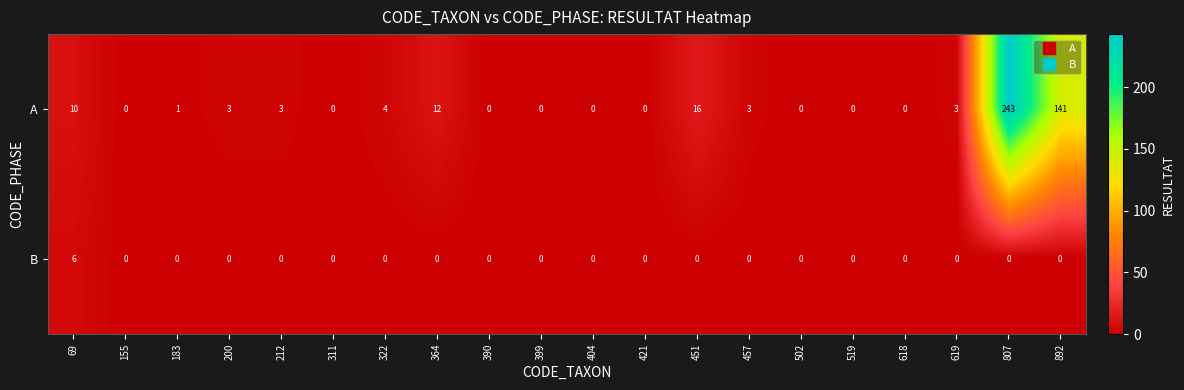

The B series shows 4 at 421. True or false?

False